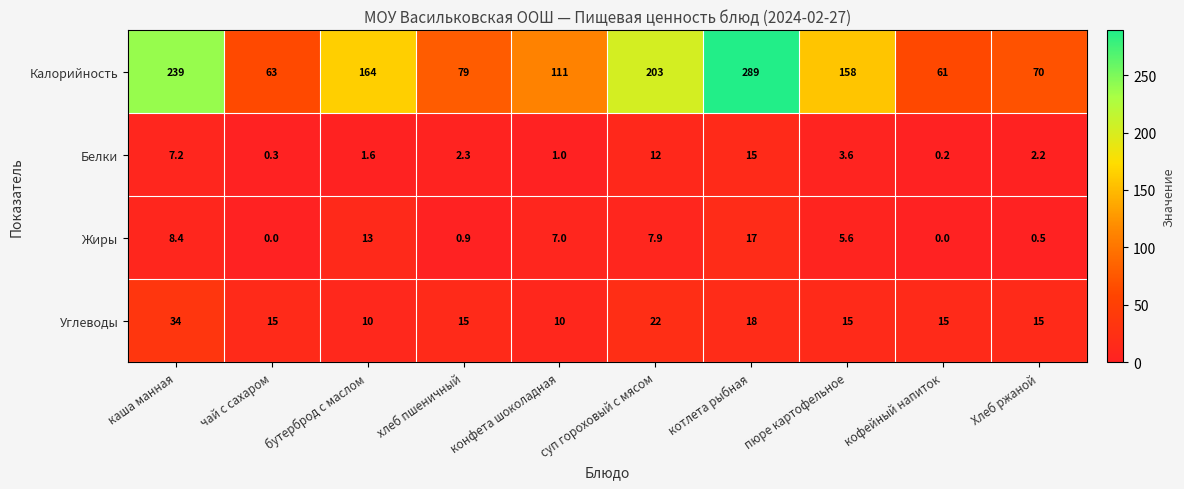

What is the total value across all series at Хлеб ржаной?

87.7